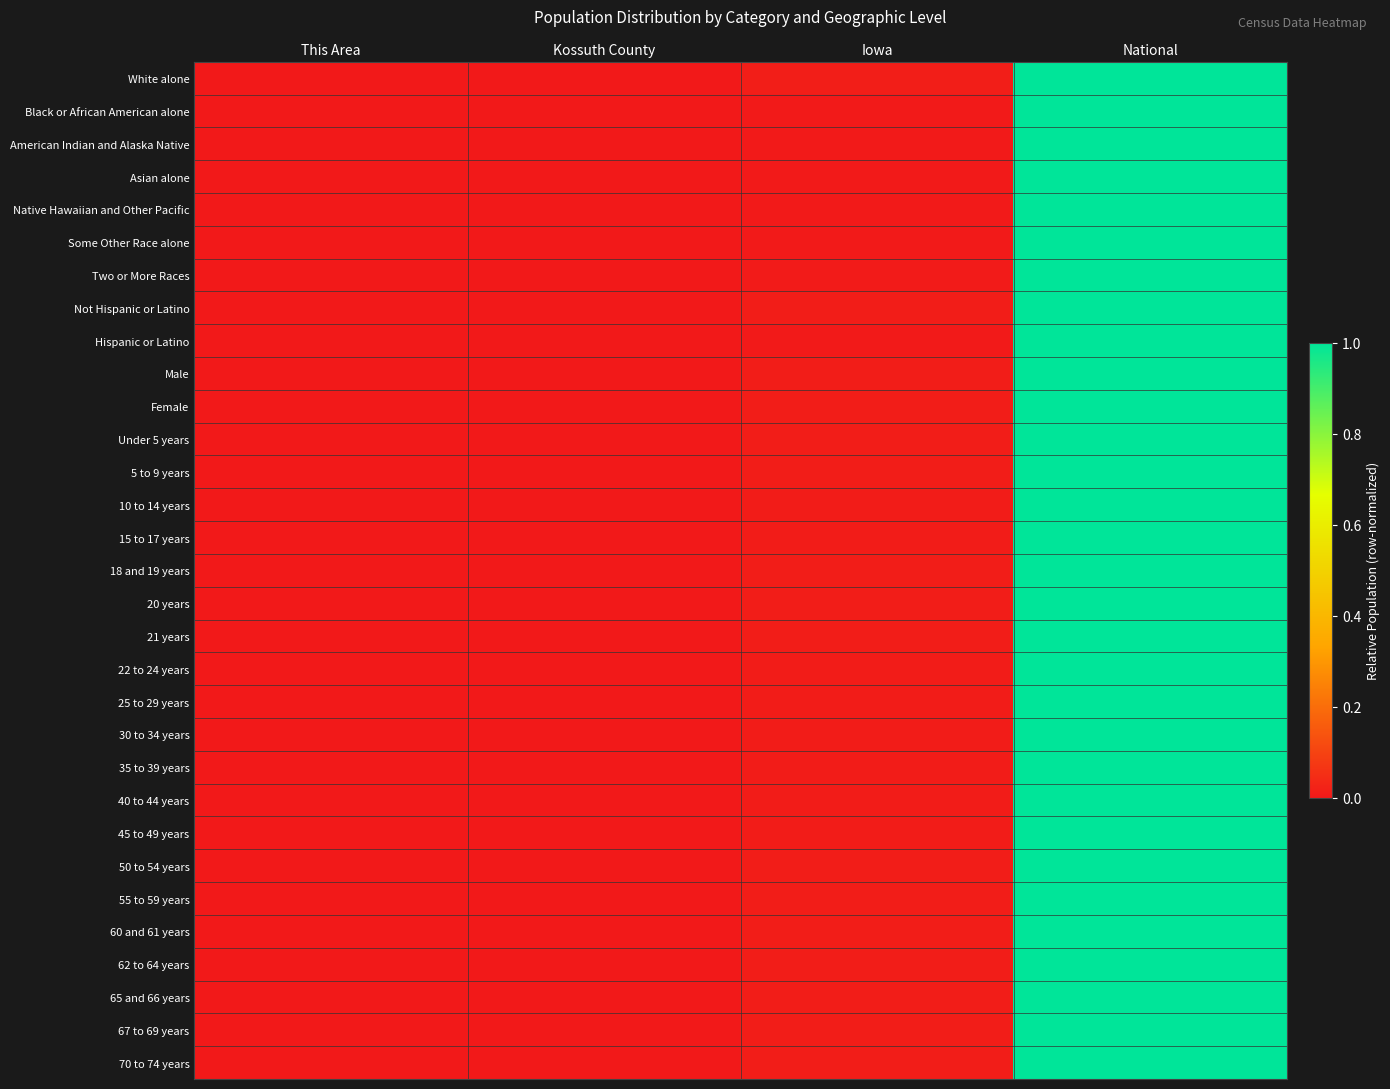

Reading left to right, list all the values displayed in this chart.

White alone: This Area=0.0	Kossuth County=0.0	Iowa=0.0	National=1.0
Black or African American alone: This Area=0.0	Kossuth County=0.0	Iowa=0.0	National=1.0
American Indian and Alaska Native: This Area=0.0	Kossuth County=0.0	Iowa=0.0	National=1.0
Asian alone: This Area=0.0	Kossuth County=0.0	Iowa=0.0	National=1.0
Native Hawaiian and Other Pacific: This Area=0.0	Kossuth County=0.0	Iowa=0.0	National=1.0
Some Other Race alone: This Area=0.0	Kossuth County=0.0	Iowa=0.0	National=1.0
Two or More Races: This Area=0.0	Kossuth County=0.0	Iowa=0.0	National=1.0
Not Hispanic or Latino: This Area=0.0	Kossuth County=0.0	Iowa=0.0	National=1.0
Hispanic or Latino: This Area=0.0	Kossuth County=0.0	Iowa=0.0	National=1.0
Male: This Area=0.0	Kossuth County=0.0	Iowa=0.0	National=1.0
Female: This Area=0.0	Kossuth County=0.0	Iowa=0.0	National=1.0
Under 5 years: This Area=0.0	Kossuth County=0.0	Iowa=0.0	National=1.0
5 to 9 years: This Area=0.0	Kossuth County=0.0	Iowa=0.0	National=1.0
10 to 14 years: This Area=0.0	Kossuth County=0.0	Iowa=0.0	National=1.0
15 to 17 years: This Area=0.0	Kossuth County=0.0	Iowa=0.0	National=1.0
18 and 19 years: This Area=0.0	Kossuth County=0.0	Iowa=0.0	National=1.0
20 years: This Area=0.0	Kossuth County=0.0	Iowa=0.0	National=1.0
21 years: This Area=0.0	Kossuth County=0.0	Iowa=0.0	National=1.0
22 to 24 years: This Area=0.0	Kossuth County=0.0	Iowa=0.0	National=1.0
25 to 29 years: This Area=0.0	Kossuth County=0.0	Iowa=0.0	National=1.0
30 to 34 years: This Area=0.0	Kossuth County=0.0	Iowa=0.0	National=1.0
35 to 39 years: This Area=0.0	Kossuth County=0.0	Iowa=0.0	National=1.0
40 to 44 years: This Area=0.0	Kossuth County=0.0	Iowa=0.0	National=1.0
45 to 49 years: This Area=0.0	Kossuth County=0.0	Iowa=0.0	National=1.0
50 to 54 years: This Area=0.0	Kossuth County=0.0	Iowa=0.0	National=1.0
55 to 59 years: This Area=0.0	Kossuth County=0.0	Iowa=0.0	National=1.0
60 and 61 years: This Area=0.0	Kossuth County=0.0	Iowa=0.0	National=1.0
62 to 64 years: This Area=0.0	Kossuth County=0.0	Iowa=0.0	National=1.0
65 and 66 years: This Area=0.0	Kossuth County=0.0	Iowa=0.0	National=1.0
67 to 69 years: This Area=0.0	Kossuth County=0.0	Iowa=0.0	National=1.0
70 to 74 years: This Area=0.0	Kossuth County=0.0	Iowa=0.0	National=1.0